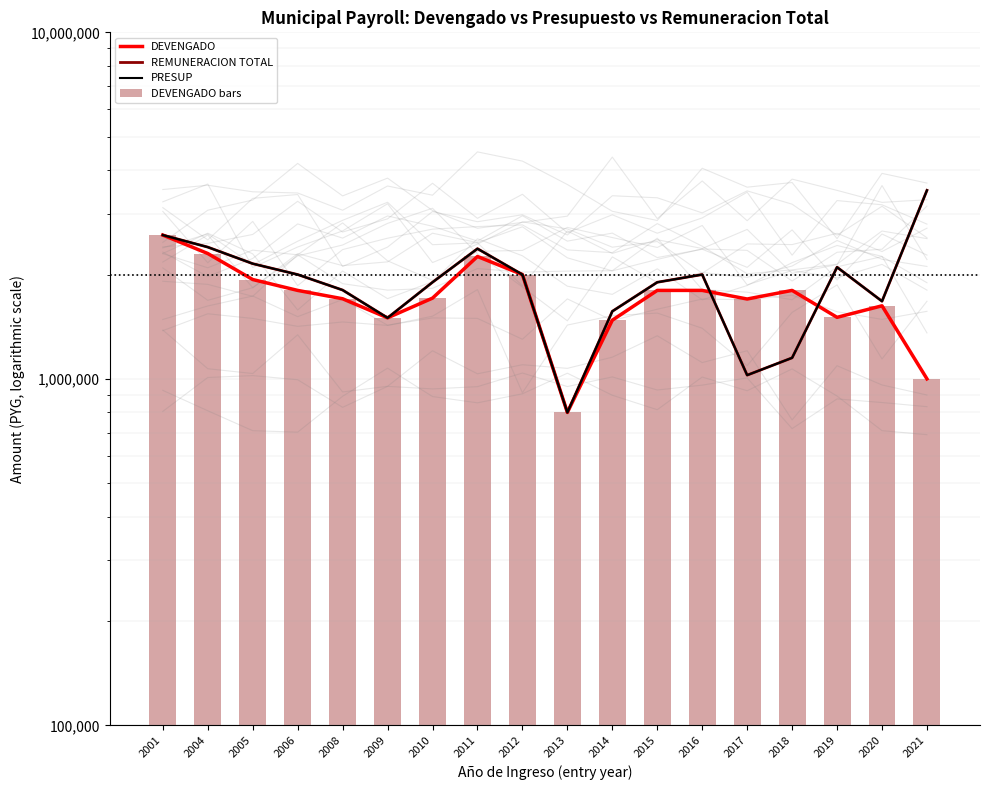

List the labels in order of REMUNERACION TOTAL value, largest first.

2021, 2001, 2004, 2011, 2005, 2019, 2006, 2012, 2016, 2010, 2015, 2008, 2020, 2014, 2009, 2018, 2017, 2013